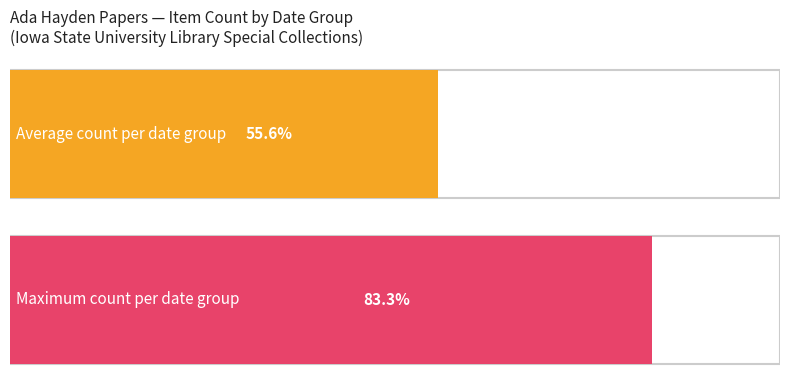

Does the chart contain stacked bars?

No